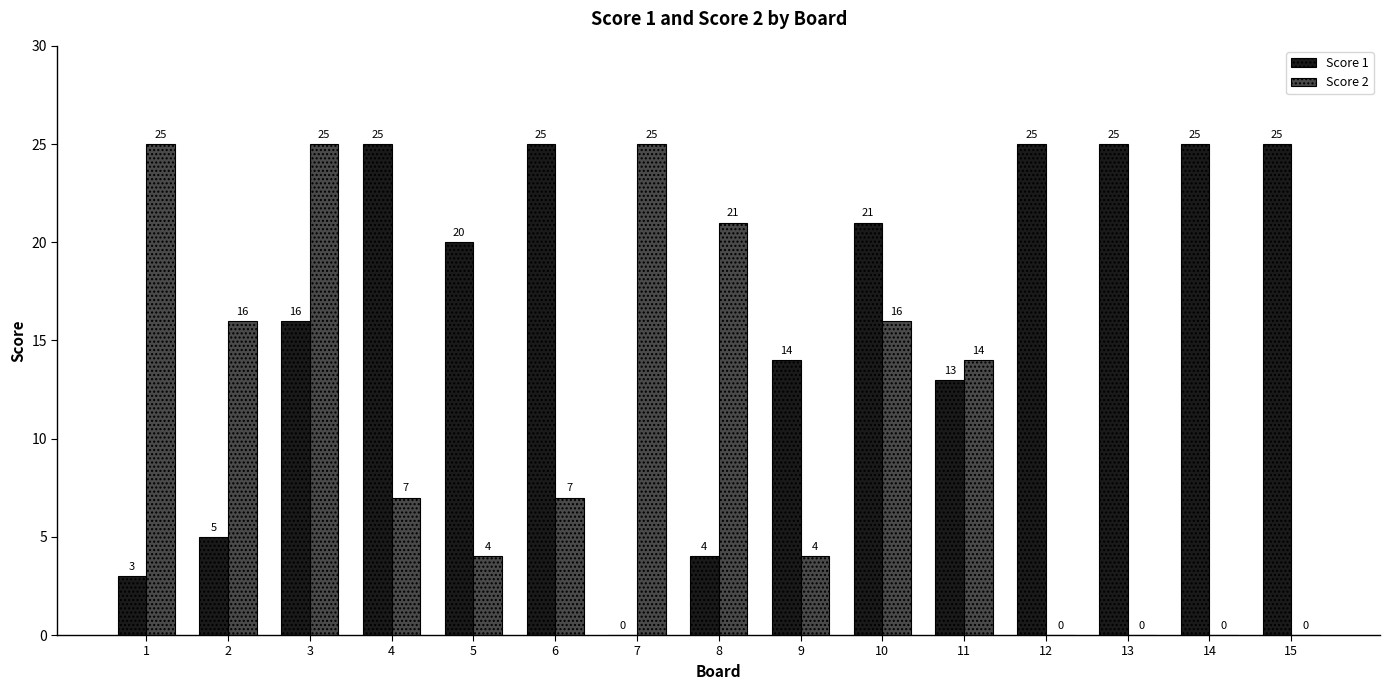

At which label is Score 2 closest to 12?

11